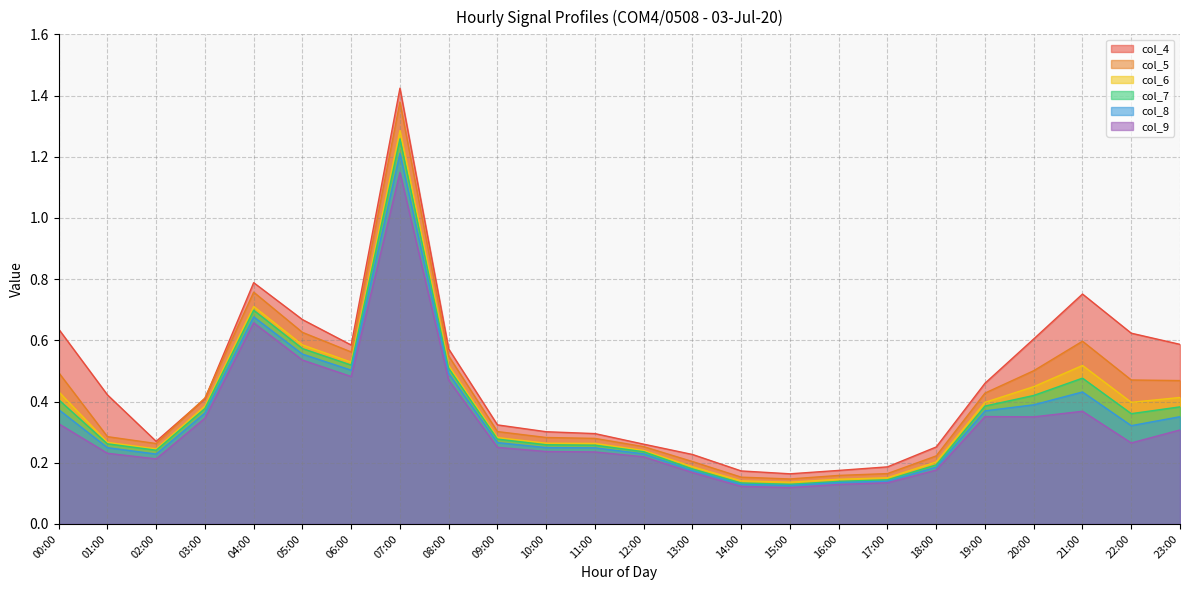

At which category is the sum across all series the highest?

07:00